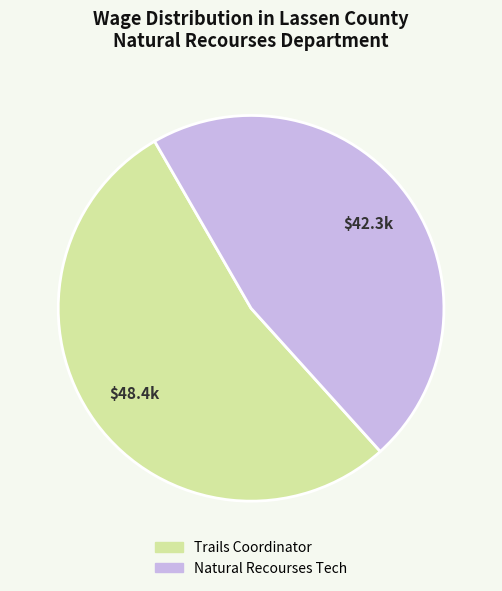

True or false: Trails Coordinator accounts for 53% of the total.

True